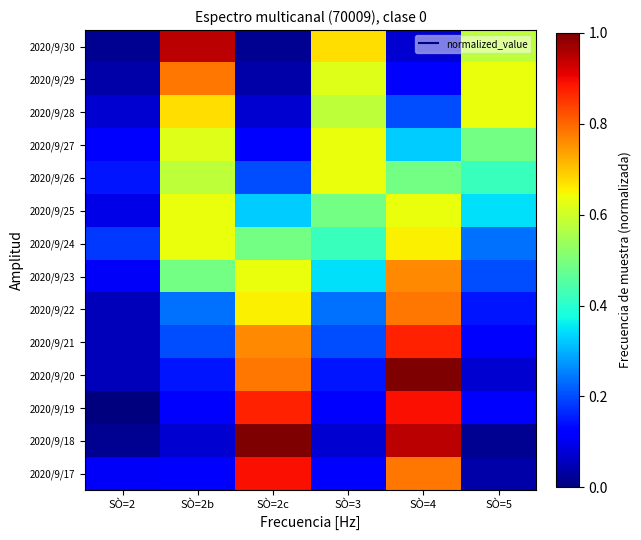

Between SÒ=5 and SÒ=2c, which is larger?

SÒ=2c